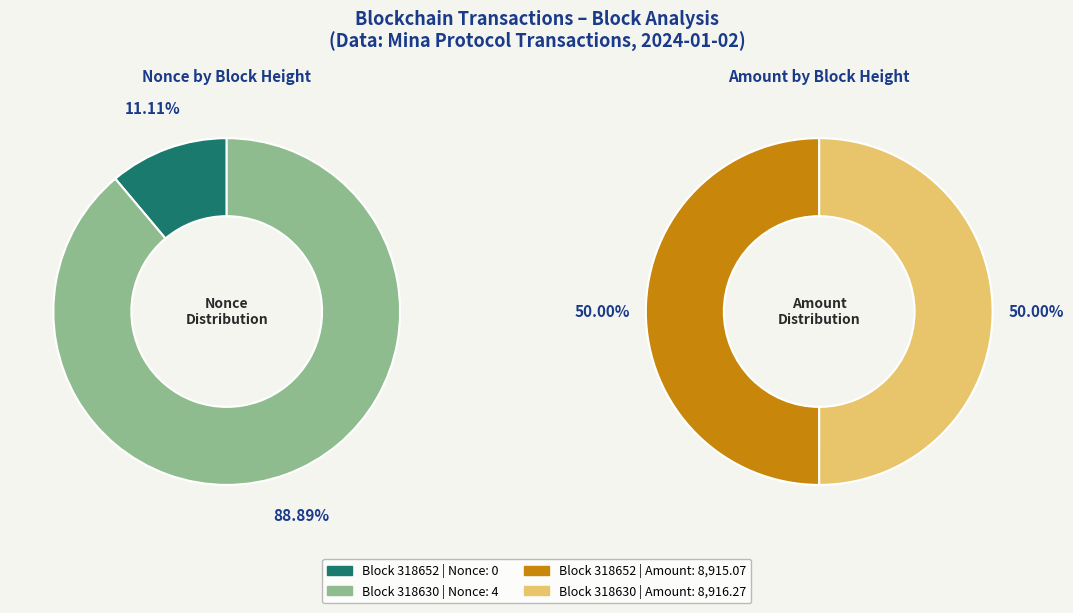

What is the change in value from 318652 to 318630?

+4